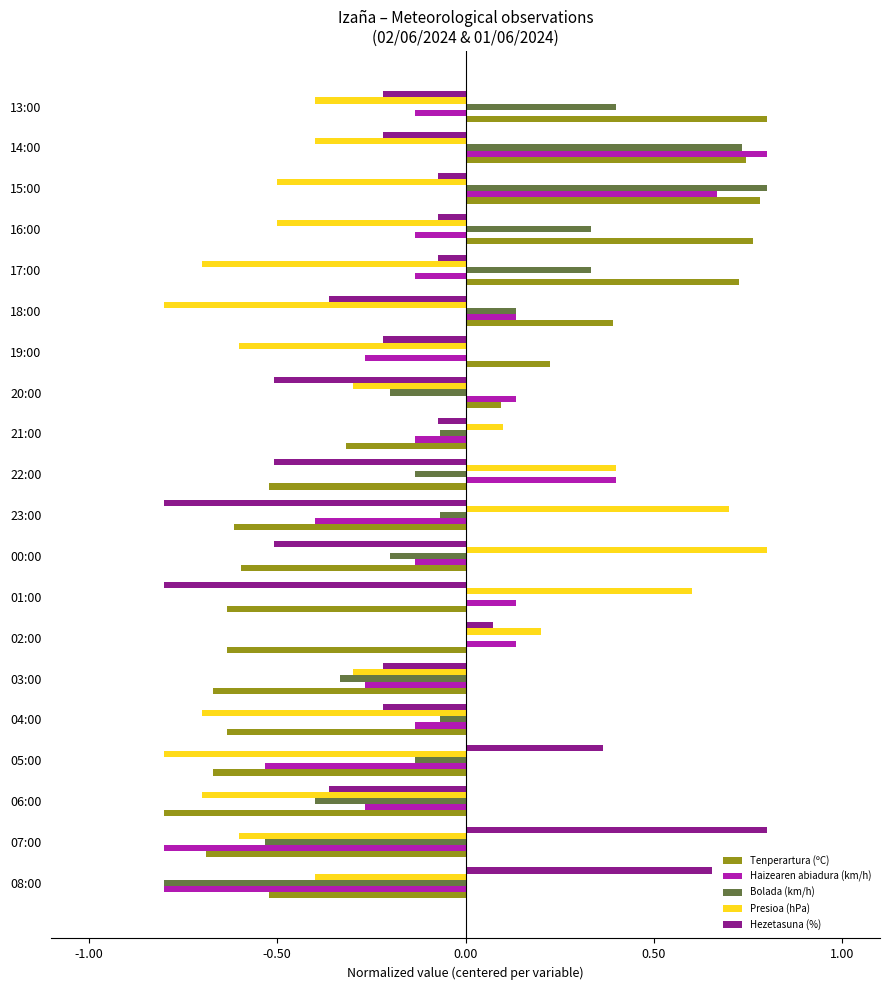

True or false: Tenperartura (ºC) has a value of -0.2 at 04:00.

False